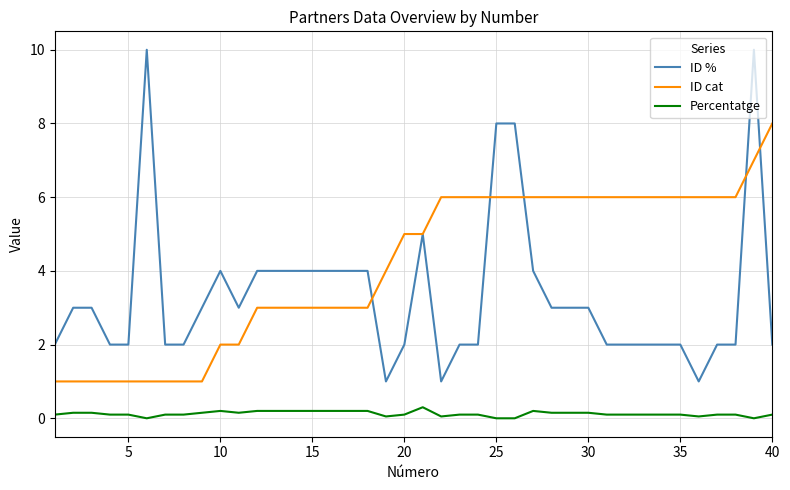

What is the minimum value for ID cat?

1.0